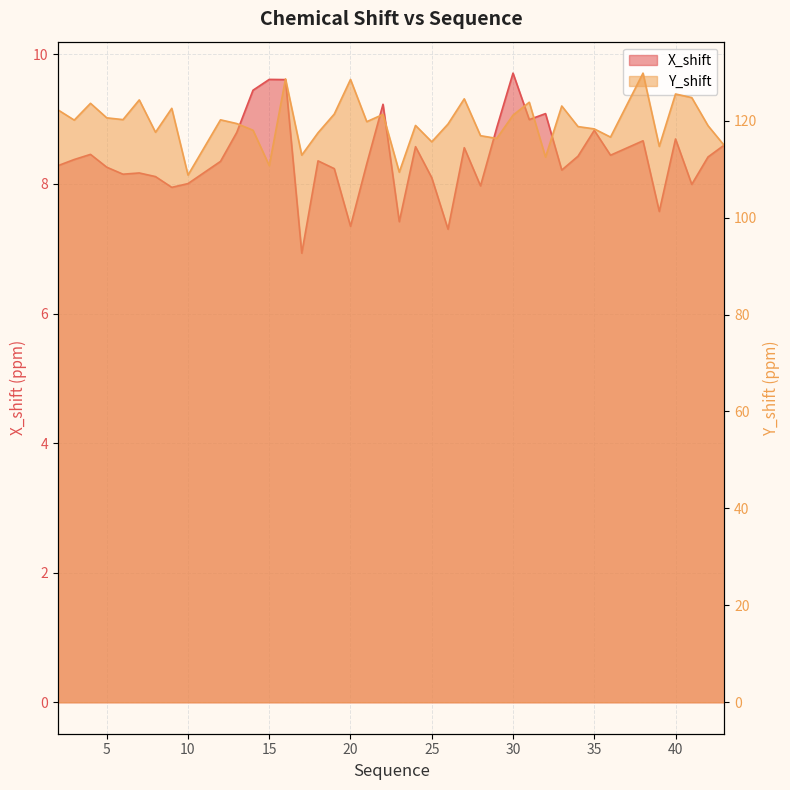

At 22, list the series in order from largest to smallest.

Y_shift, X_shift